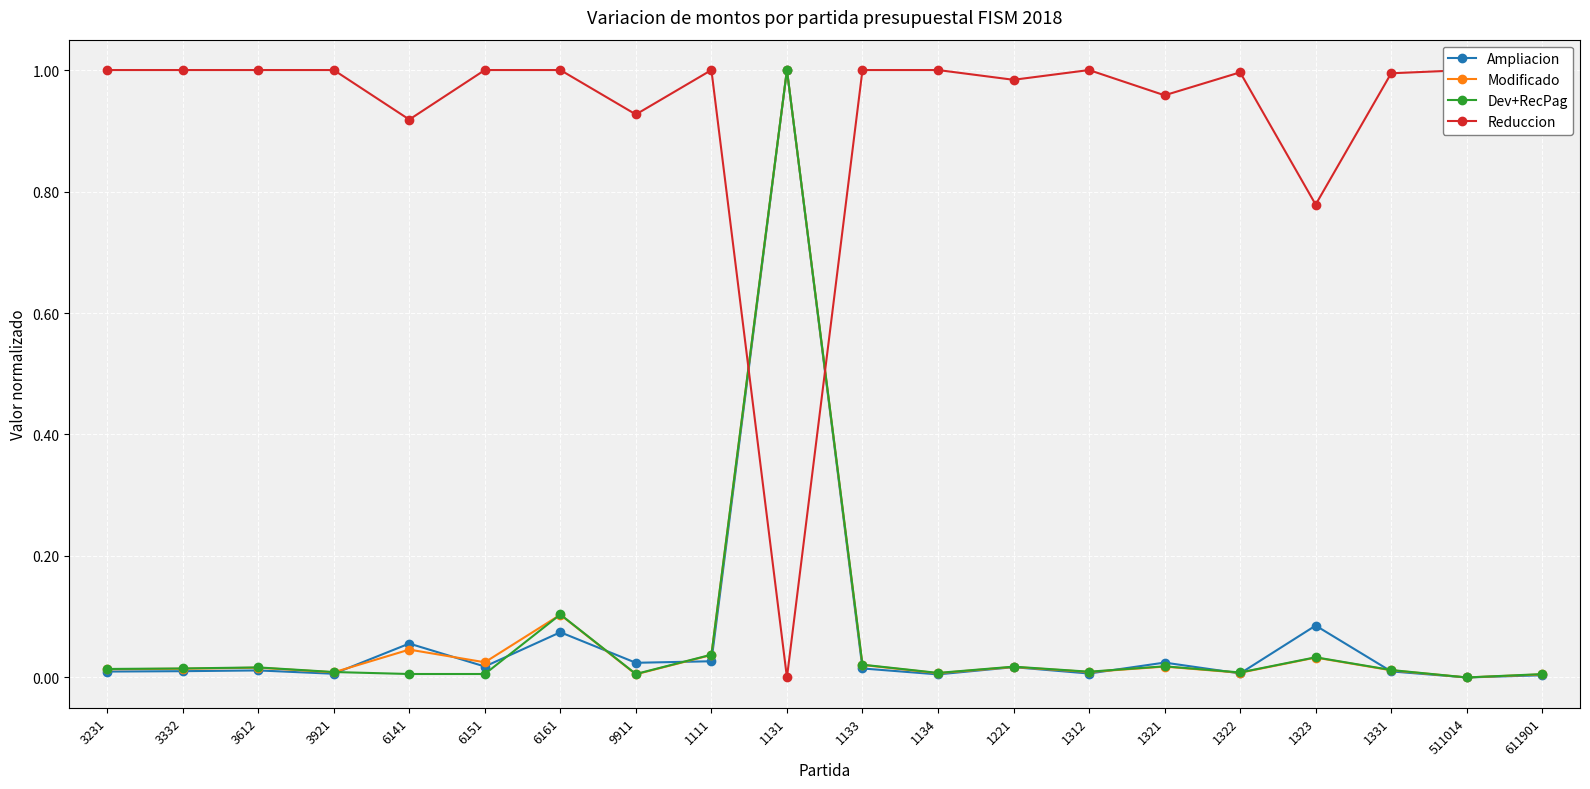

What is the sum of all Modificado values?

1.4